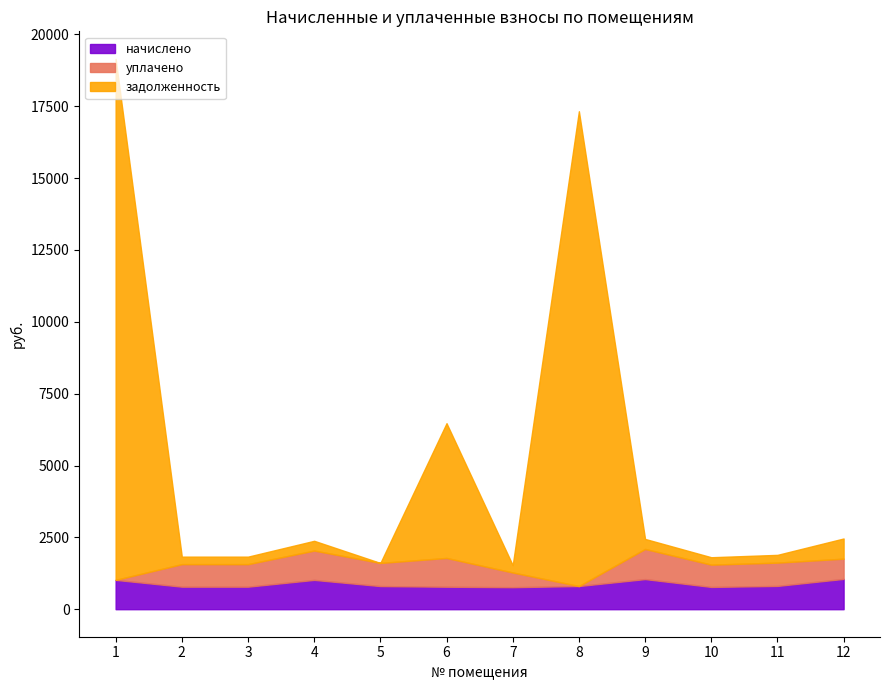

What is the value of the начислено point at the 6th from the left?

782.3